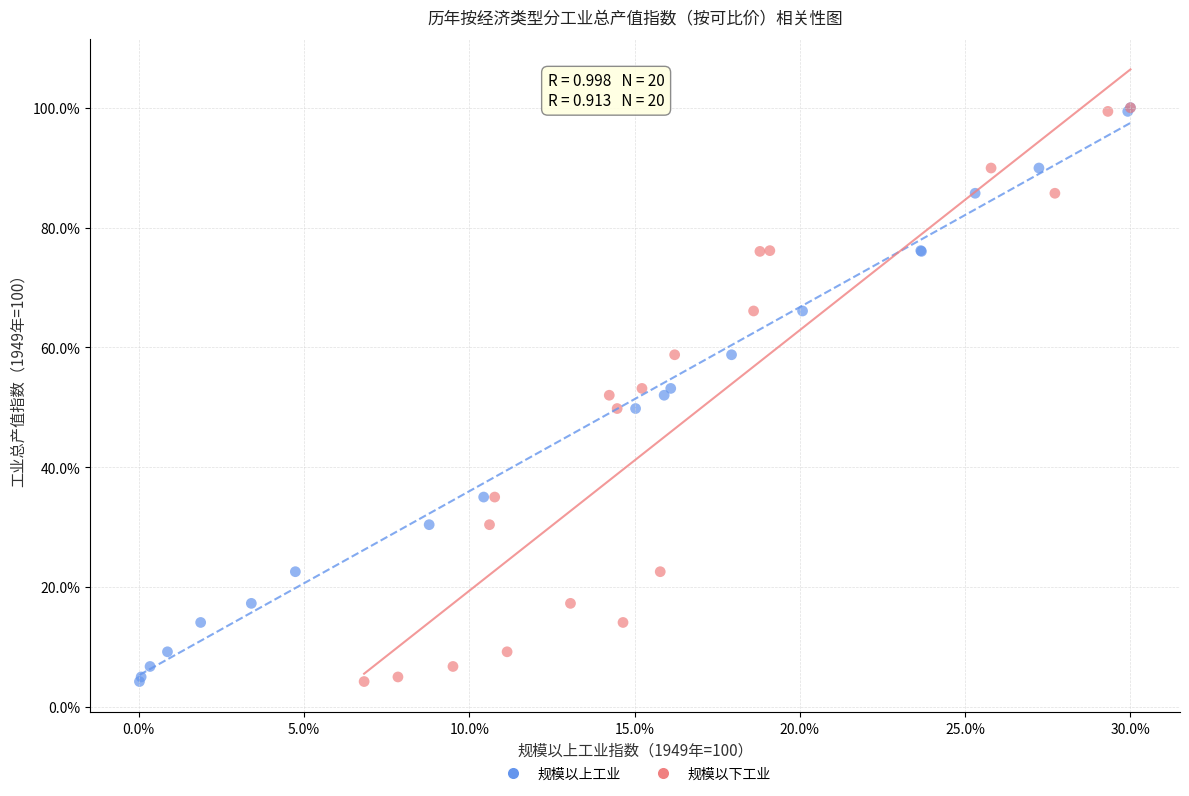

What are all the series names shown in the legend?

规模以上工业, 规模以下工业